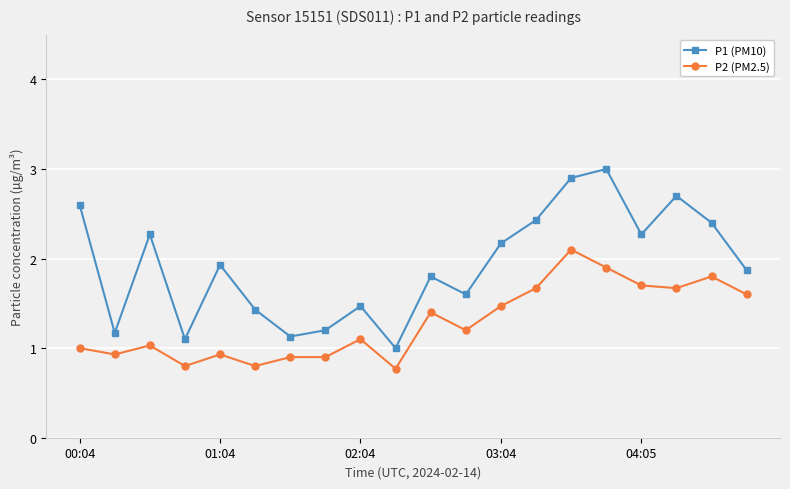

What is the value of the P2 (PM2.5) point at the 4th from the left?

0.8